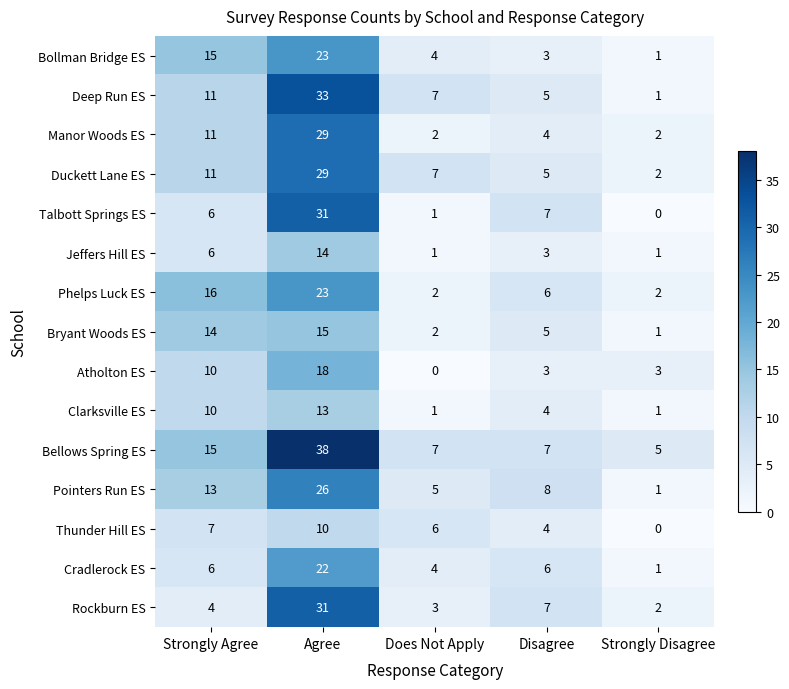

Rank the categories by Bollman Bridge ES value from lowest to highest.

Strongly Disagree, Disagree, Does Not Apply, Strongly Agree, Agree